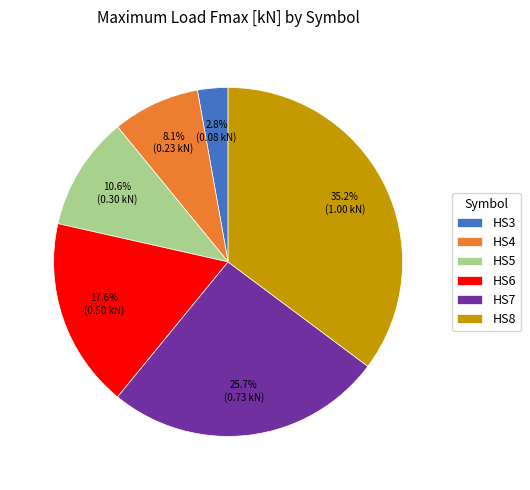

Is there any slice that represents more than half of the pie?

No